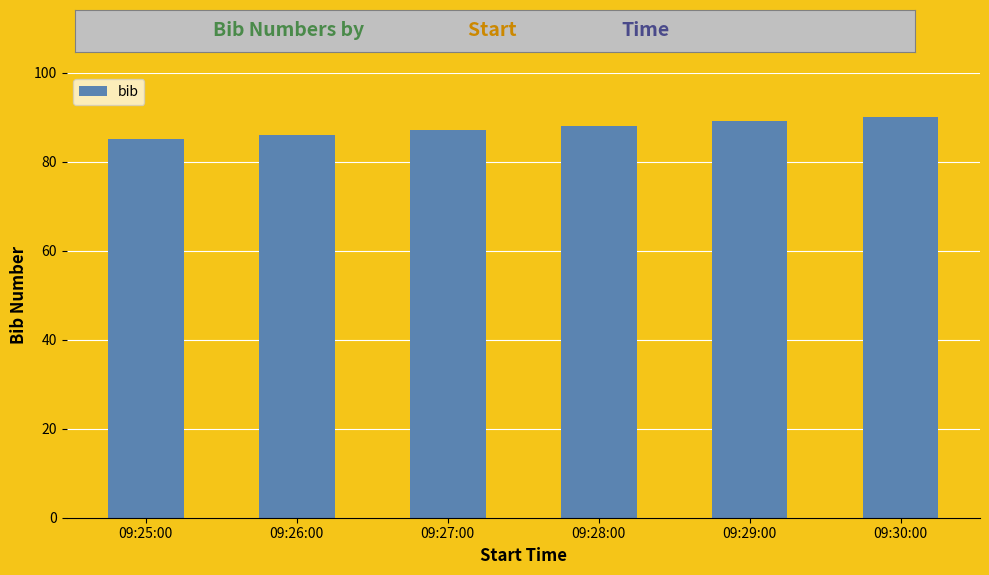

At which category does the chart reach its peak across all series?

09:30:00